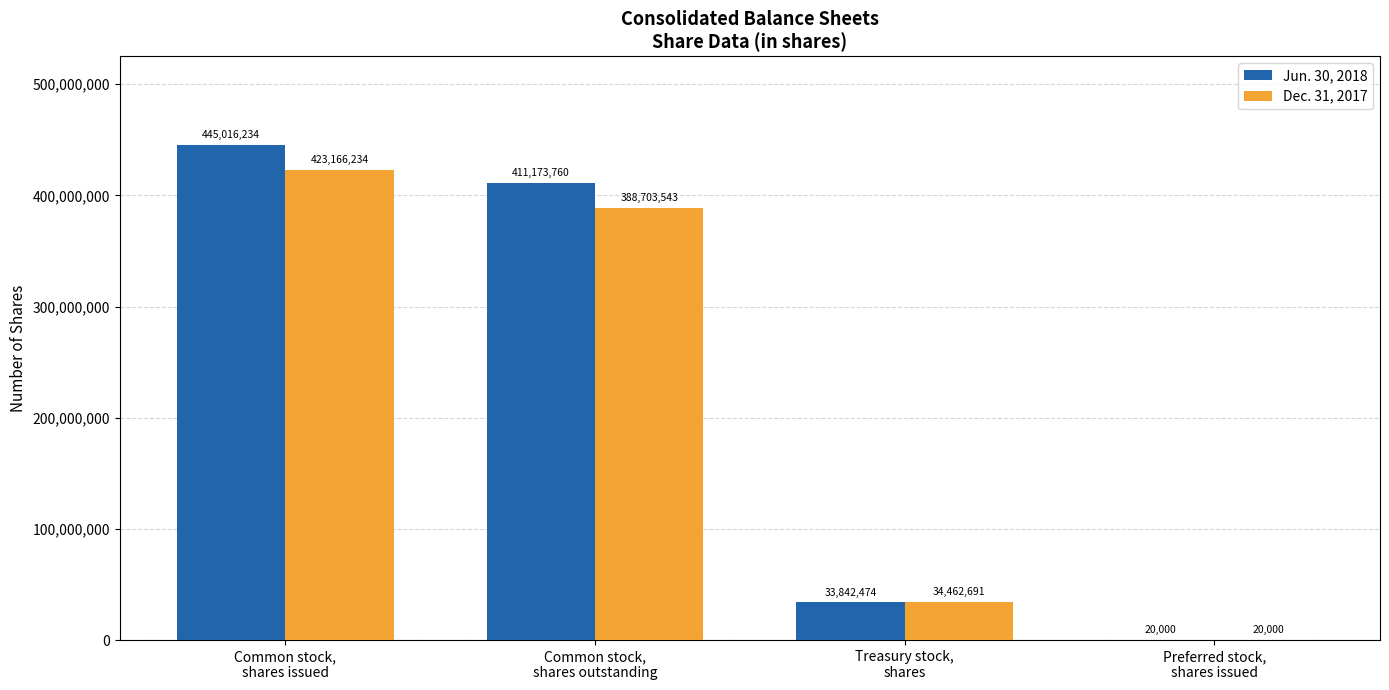

What is the sum of all Jun. 30, 2018 values?

890052468